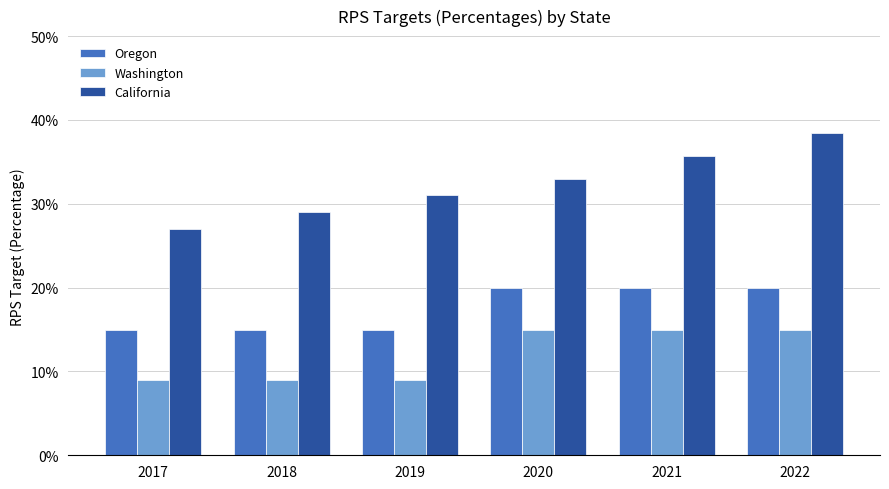

Rank the categories by Oregon value from highest to lowest.

2020, 2021, 2022, 2017, 2018, 2019